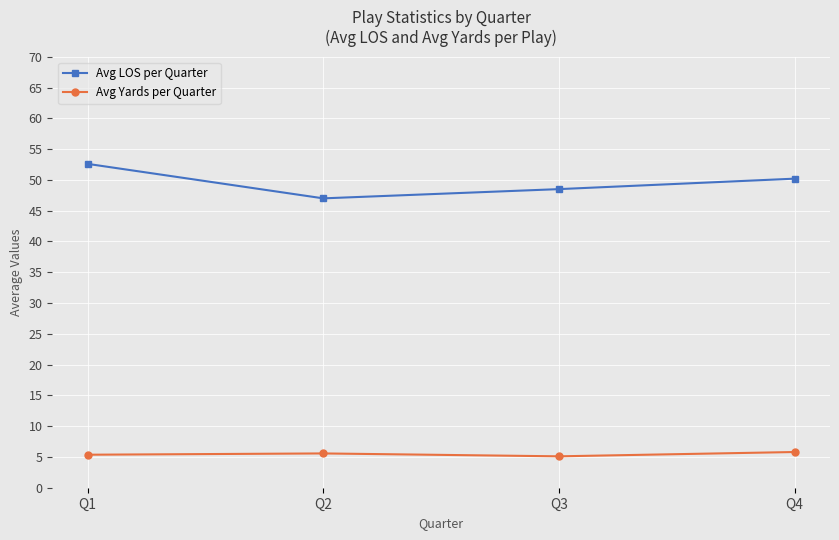

At Q2, list the series in order from largest to smallest.

Avg LOS per Quarter, Avg Yards per Quarter